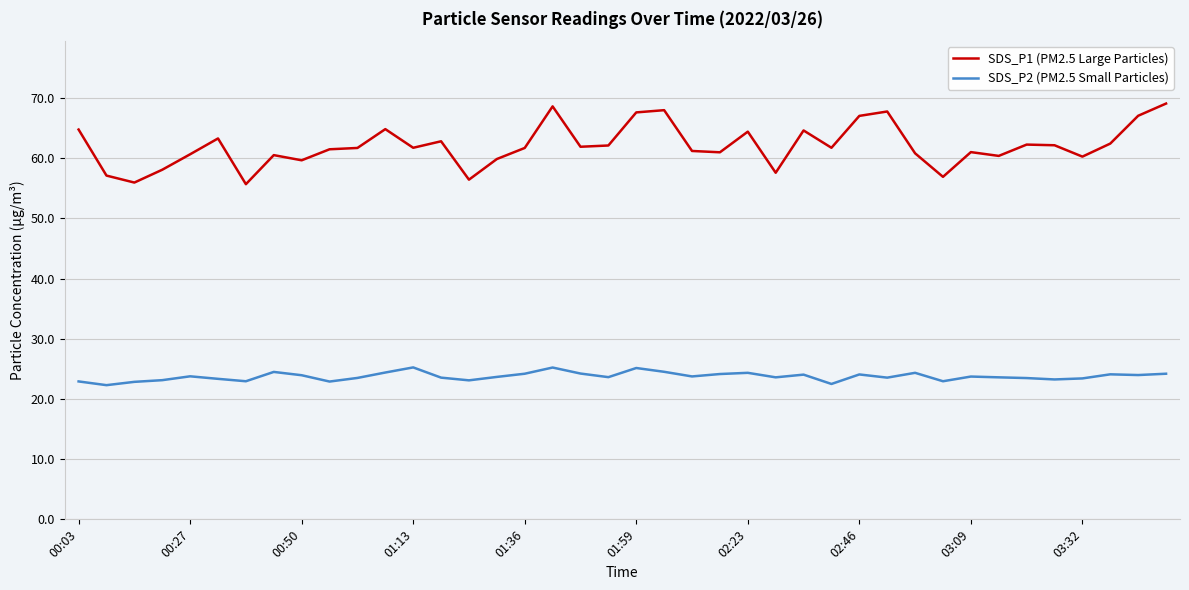

True or false: SDS_P1 (PM2.5 Large Particles) and SDS_P2 (PM2.5 Small Particles) intersect in this chart.

False